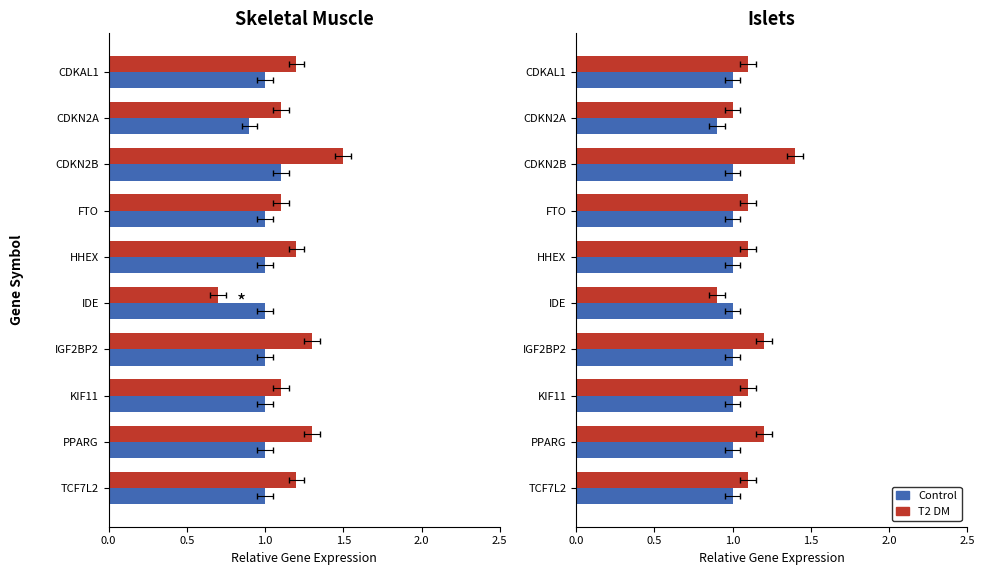

Rank the series at CDKN2B from lowest to highest value.

Control, T2 DM